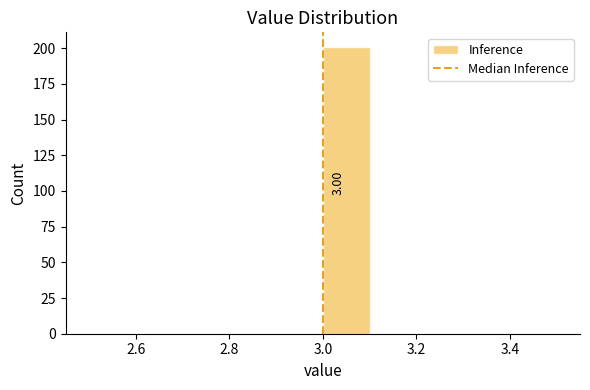

Which range on the x-axis has the tallest bar?

3.0 to 3.1